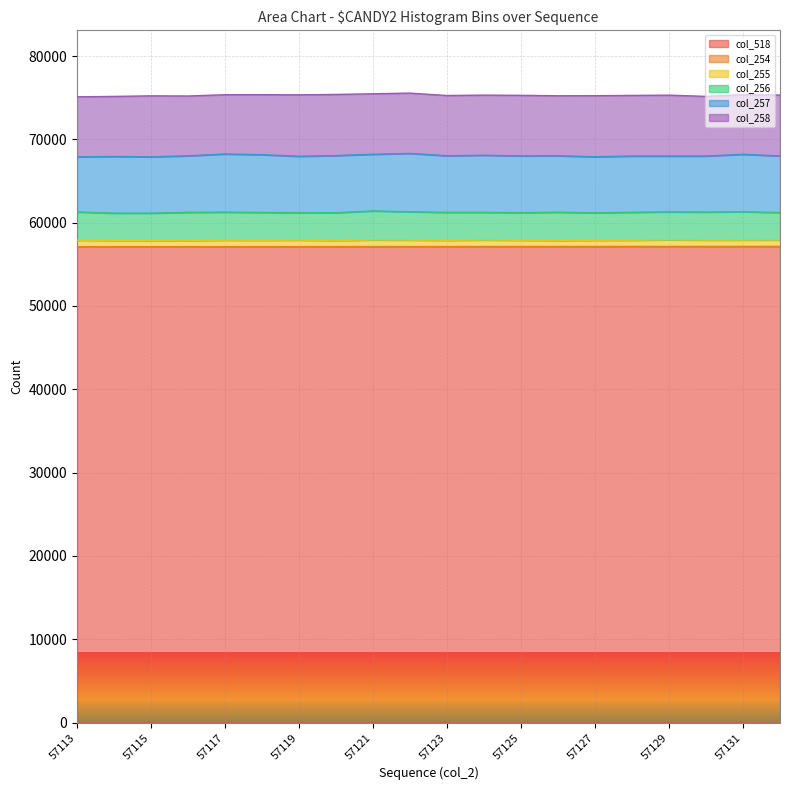

What is the difference between the highest and lowest values at 57116?

57115